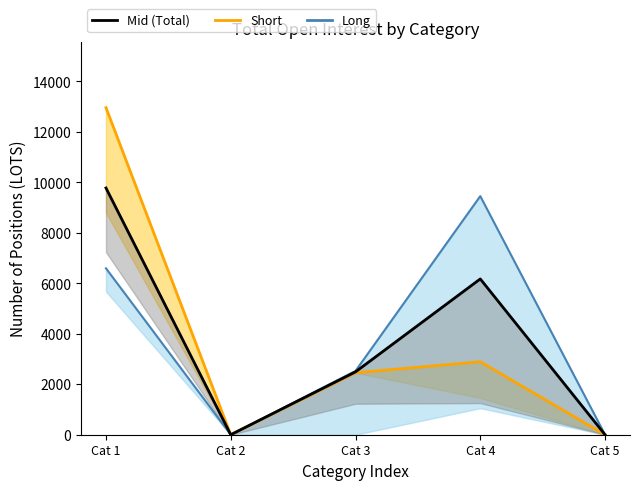

Is this an area chart (filled region under the line)?

No